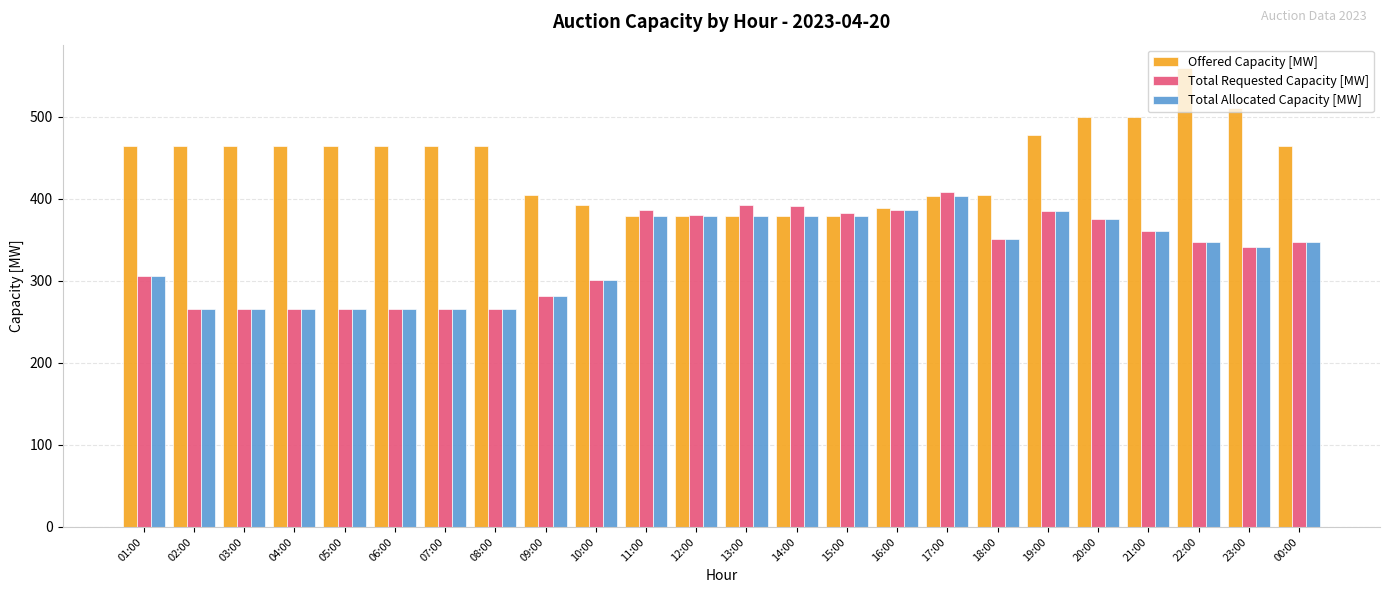

What is the maximum value for Total Allocated Capacity [MW]?

403